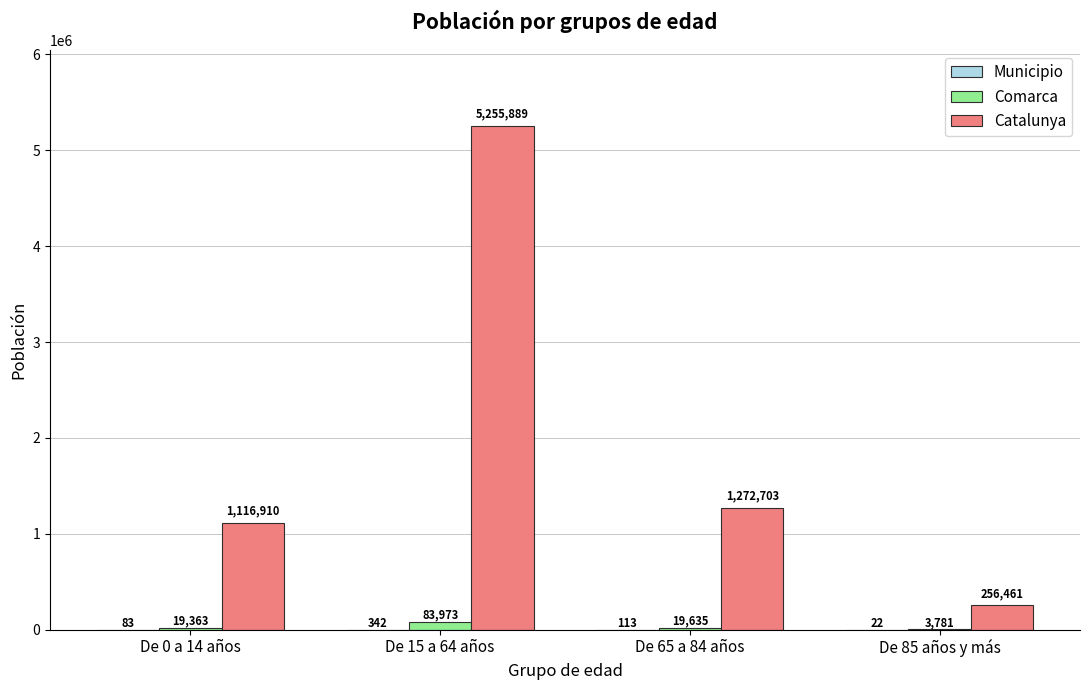

Are the bars grouped side by side (vs. stacked)?

Yes